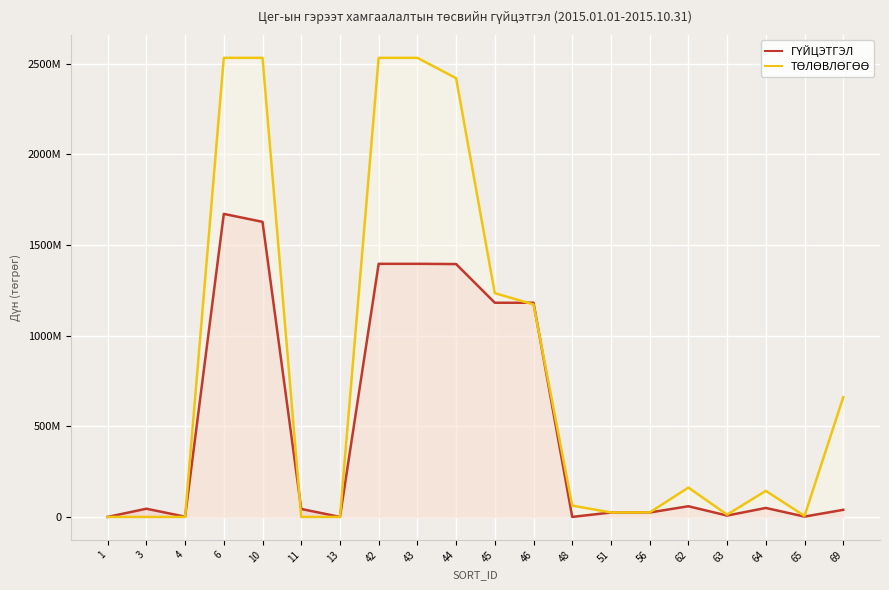

Where do ТӨЛӨВЛӨГӨӨ and ГҮЙЦЭТГЭЛ first cross each other?

4 and 6